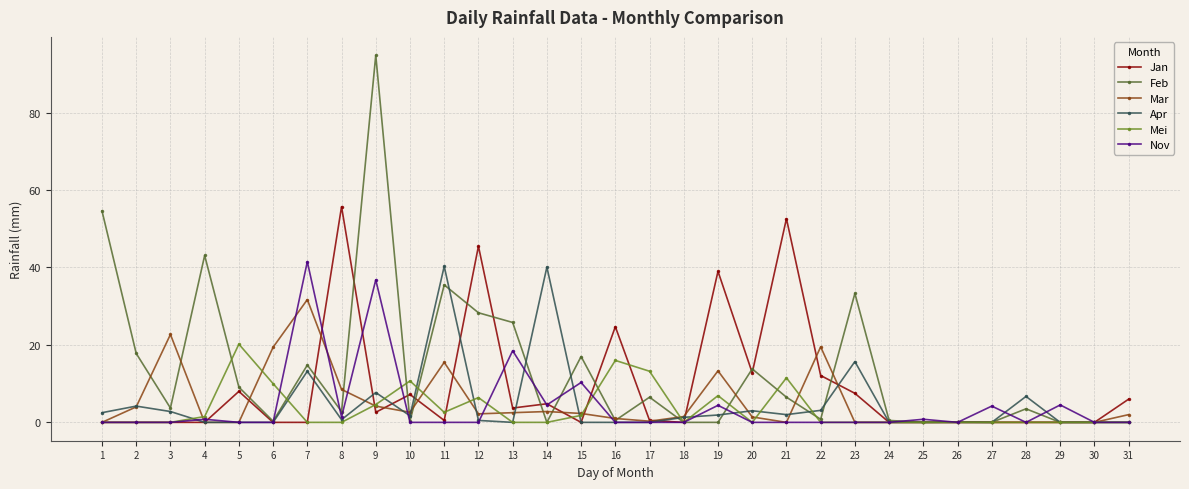

Which series has the widest spread of values?

Feb